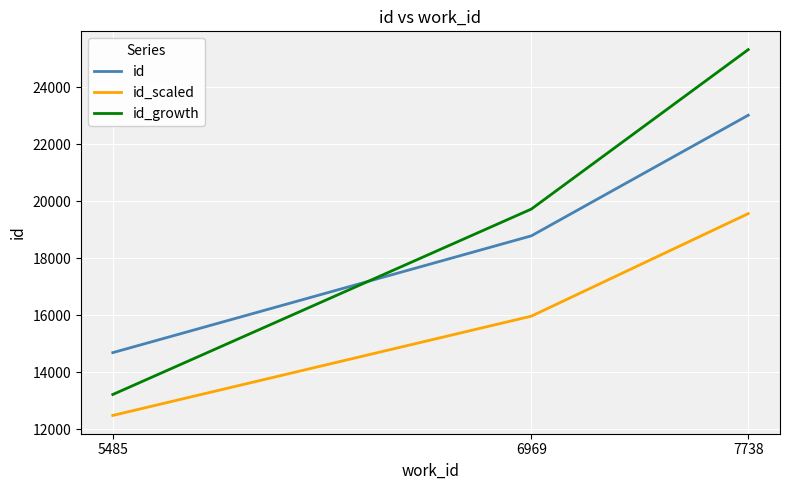

What value does the id series have at 6969?

18787.0